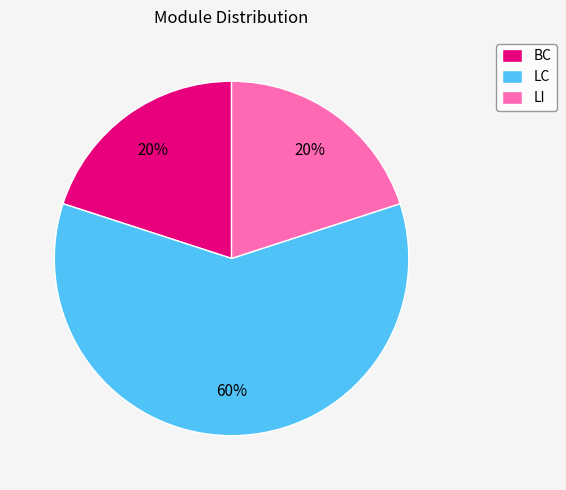

Does LC represent more than half of the total?

Yes